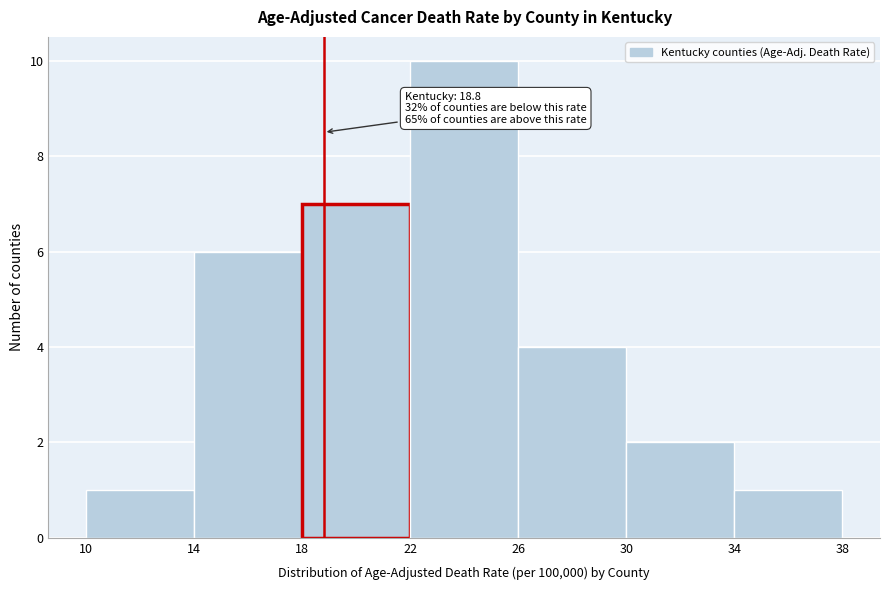

Over which range of the x-axis is the bar tallest?

22 to 26